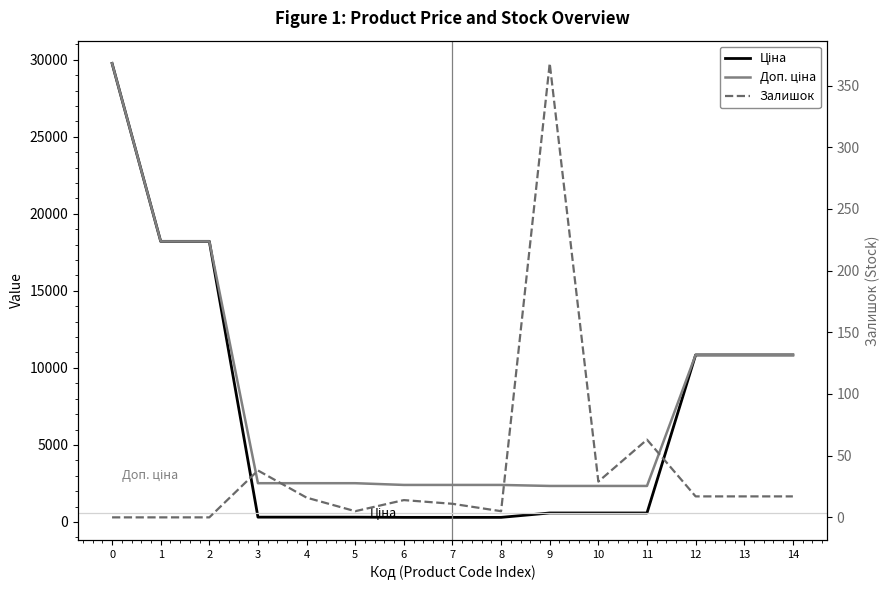

Reading right to left, what are all the values shown in this chart?

Ціна: 14=10840.1	13=10840.1	12=10840.1	11=584.9	10=584.9	9=584.9	8=300.6	7=300.6	6=300.6	5=314.7	4=314.7	3=314.7	2=18212.0	1=18212.0	0=29761.5
Доп. ціна: 14=10840.1	13=10840.1	12=10840.1	11=2339.7	10=2339.7	9=2339.7	8=2405.2	7=2405.2	6=2405.2	5=2517.5	4=2517.5	3=2517.5	2=18212.0	1=18212.0	0=29761.5
Залишок: 14=17.0	13=17.0	12=17.0	11=63.0	10=29.0	9=368.0	8=5.0	7=11.0	6=14.0	5=5.0	4=16.0	3=38.0	2=0.0	1=0.0	0=0.0